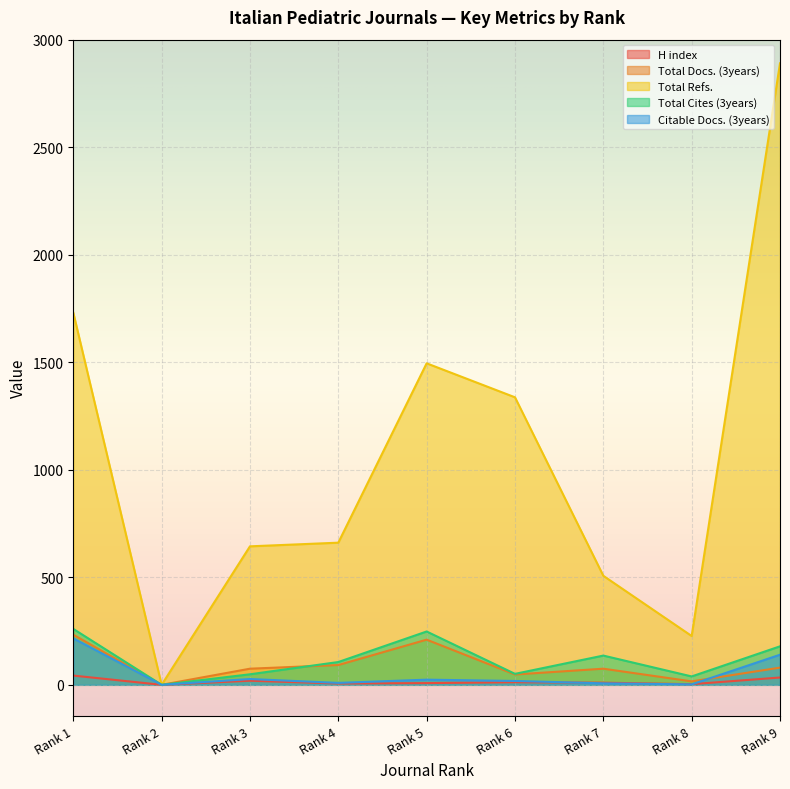

Reading left to right, extract all data points from this chart.

H index: Rank 1=43	Rank 2=0	Rank 3=19	Rank 4=6	Rank 5=8	Rank 6=12	Rank 7=10	Rank 8=3	Rank 9=34
Total Docs. (3years): Rank 1=233	Rank 2=0	Rank 3=75	Rank 4=92	Rank 5=210	Rank 6=48	Rank 7=75	Rank 8=16	Rank 9=80
Total Refs.: Rank 1=1731	Rank 2=0	Rank 3=644	Rank 4=661	Rank 5=1495	Rank 6=1337	Rank 7=507	Rank 8=227	Rank 9=2890
Total Cites (3years): Rank 1=260	Rank 2=0	Rank 3=49	Rank 4=106	Rank 5=248	Rank 6=51	Rank 7=136	Rank 8=39	Rank 9=179
Citable Docs. (3years): Rank 1=216	Rank 2=0	Rank 3=27	Rank 4=9	Rank 5=24	Rank 6=18	Rank 7=7	Rank 8=2	Rank 9=140